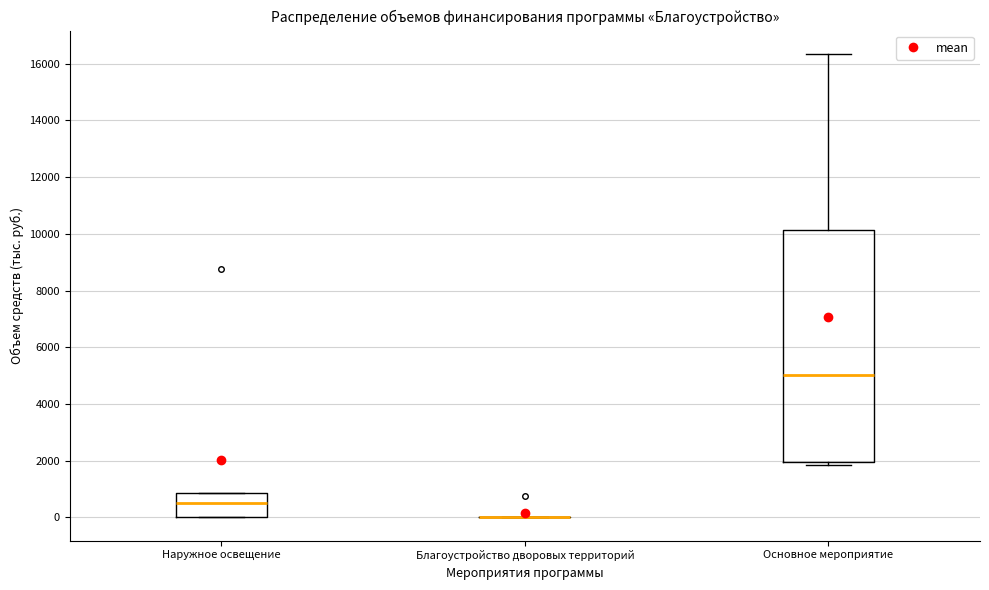

Comparing the boxes themselves (not the whiskers), which one is the tallest?

Основное мероприятие